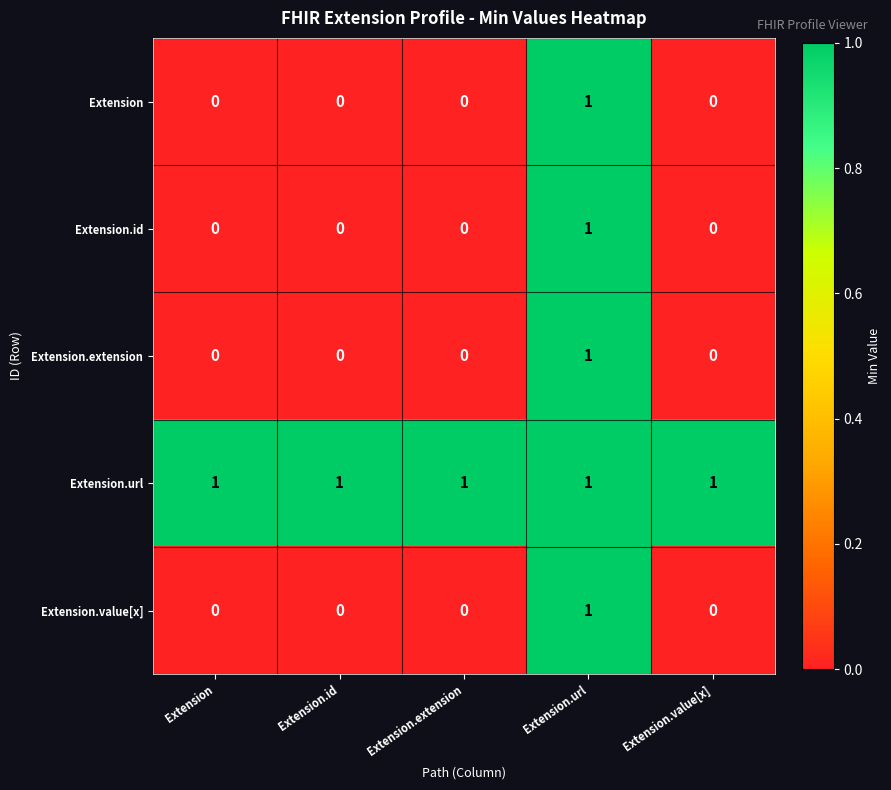

Count the number of categories in the chart.

5